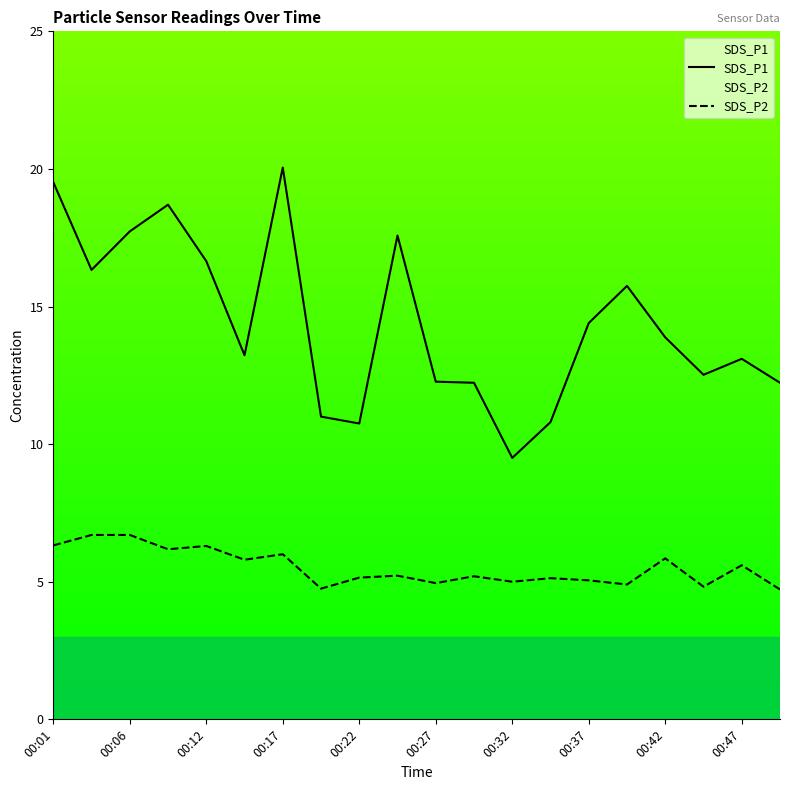

The SDS_P1 series shows 13.1 at 00:47. True or false?

True